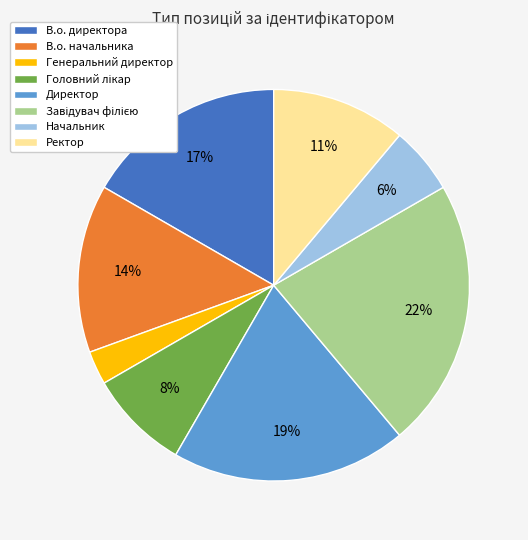

To the nearest percent, what portion does Директор represent?

19%